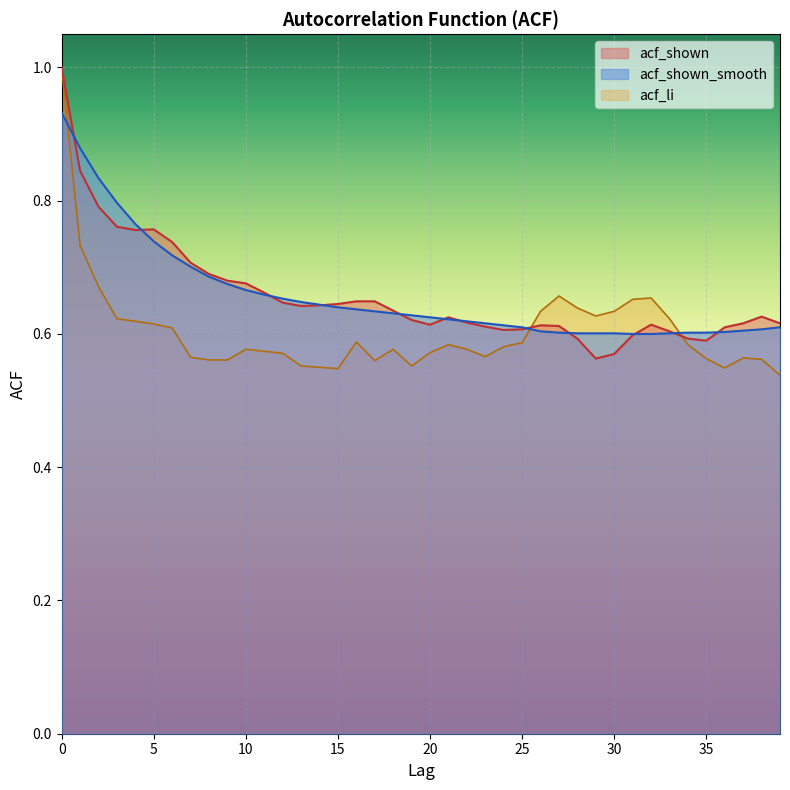

What is the minimum value shown in the chart?

0.5